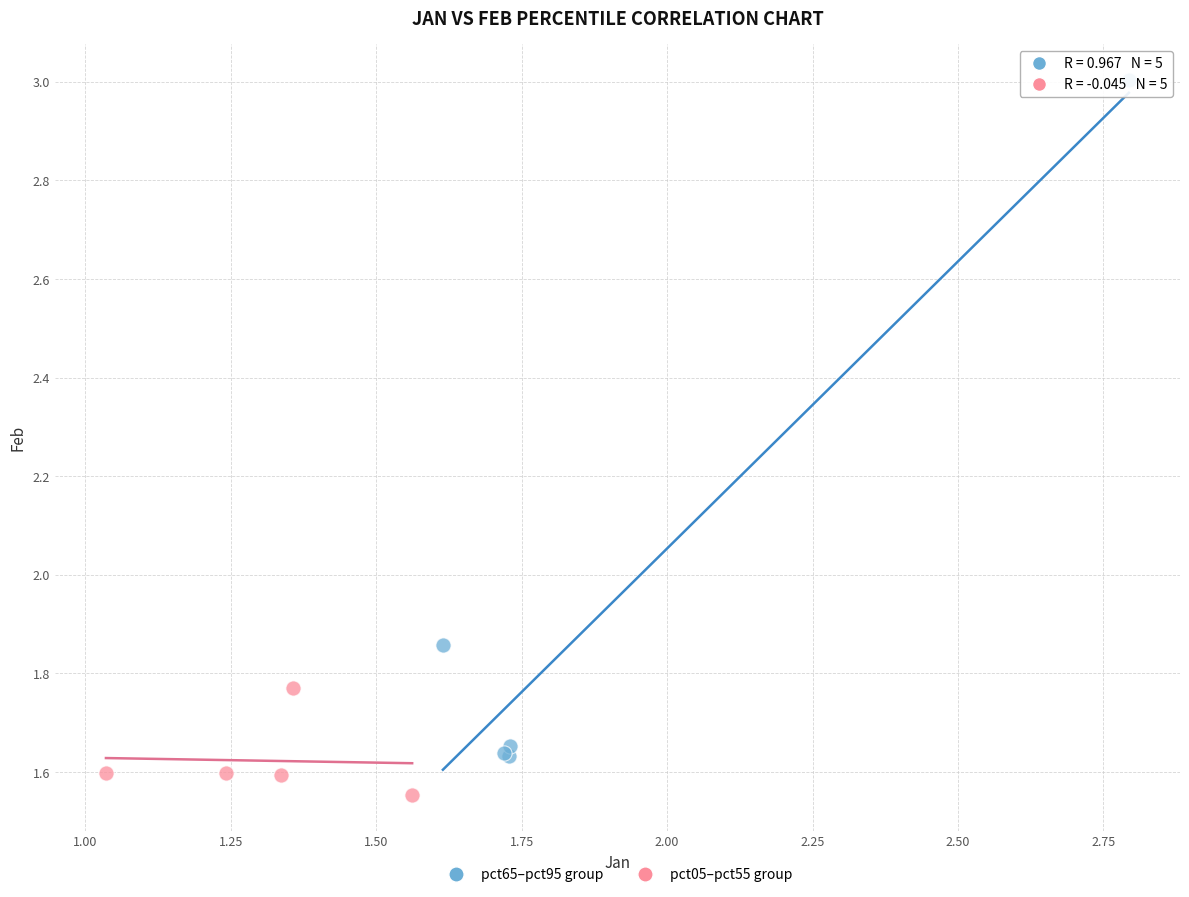

What are all the series names shown in the legend?

pct65–pct95 group, pct05–pct55 group